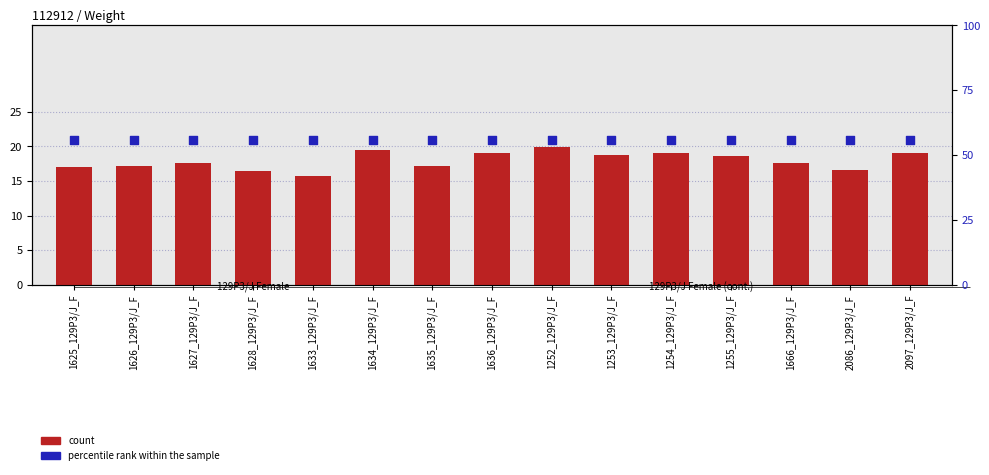

Which series reaches the maximum Y coordinate?

percentile rank within the sample